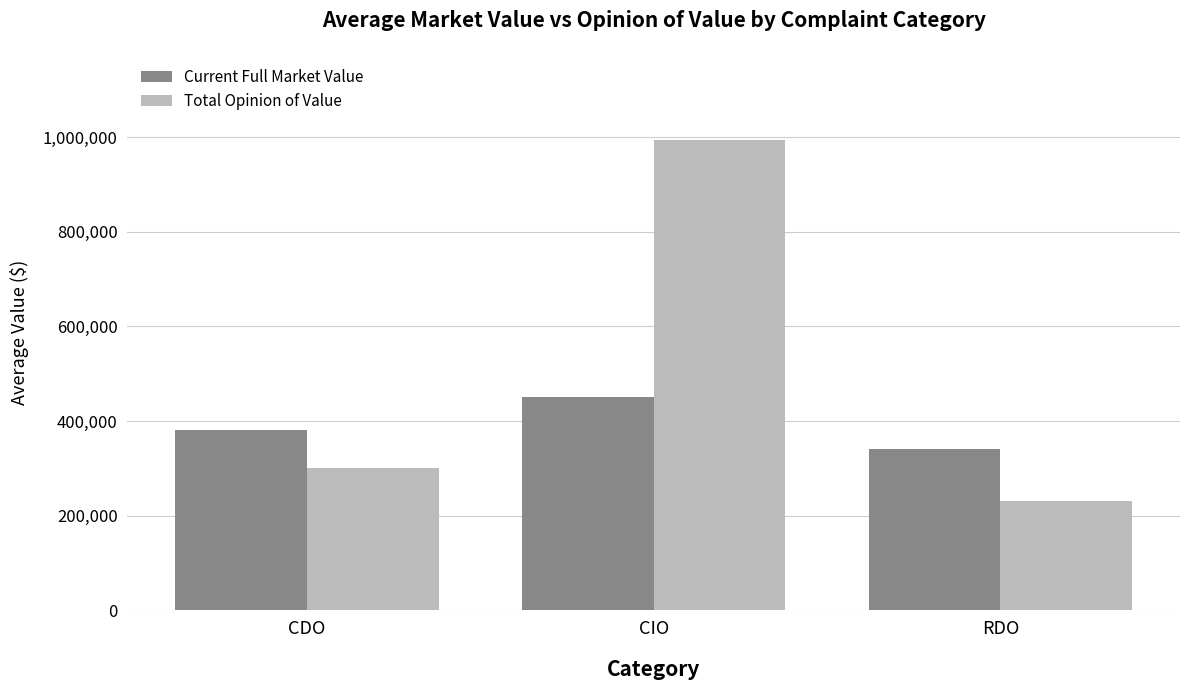

What value does the Current Full Market Value series have at CDO?

380350